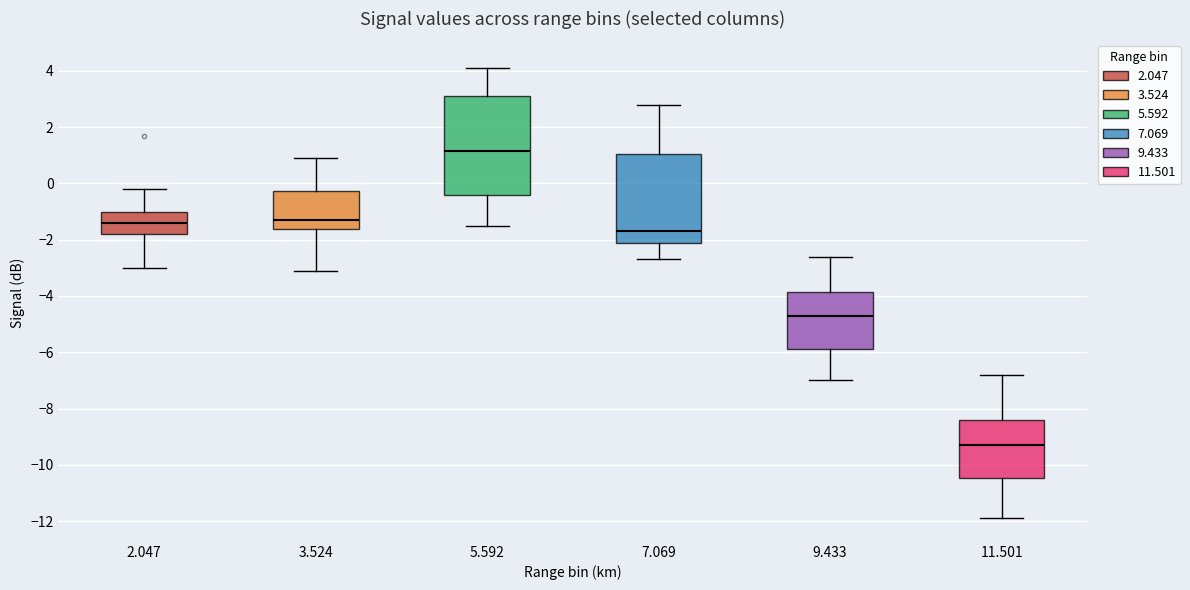

Which box is the tallest, from its lower edge to its upper edge?

5.592